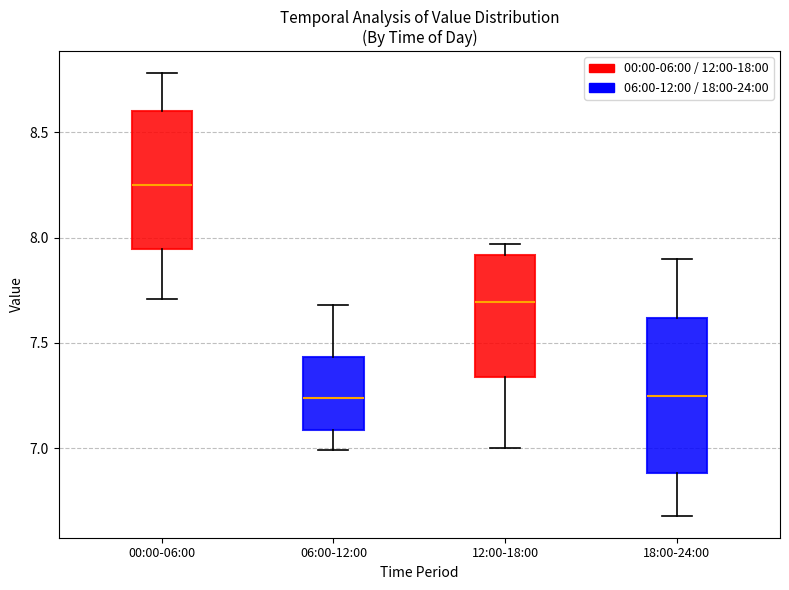

Where is the upper edge of the box for 00:00-06:00 on the y-axis? The values are not printed on the chart, so give them approximately, as read against the axis.

8.60